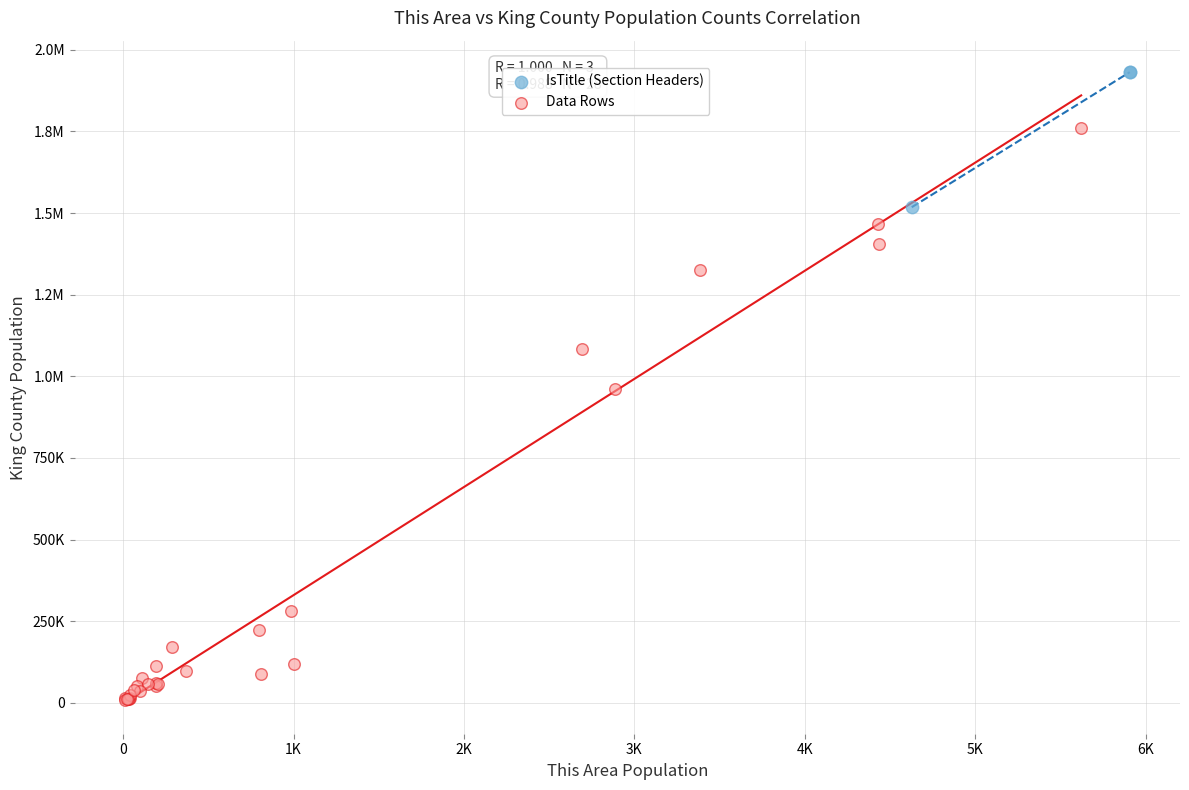

What are all the series names shown in the legend?

IsTitle (Section Headers), Data Rows